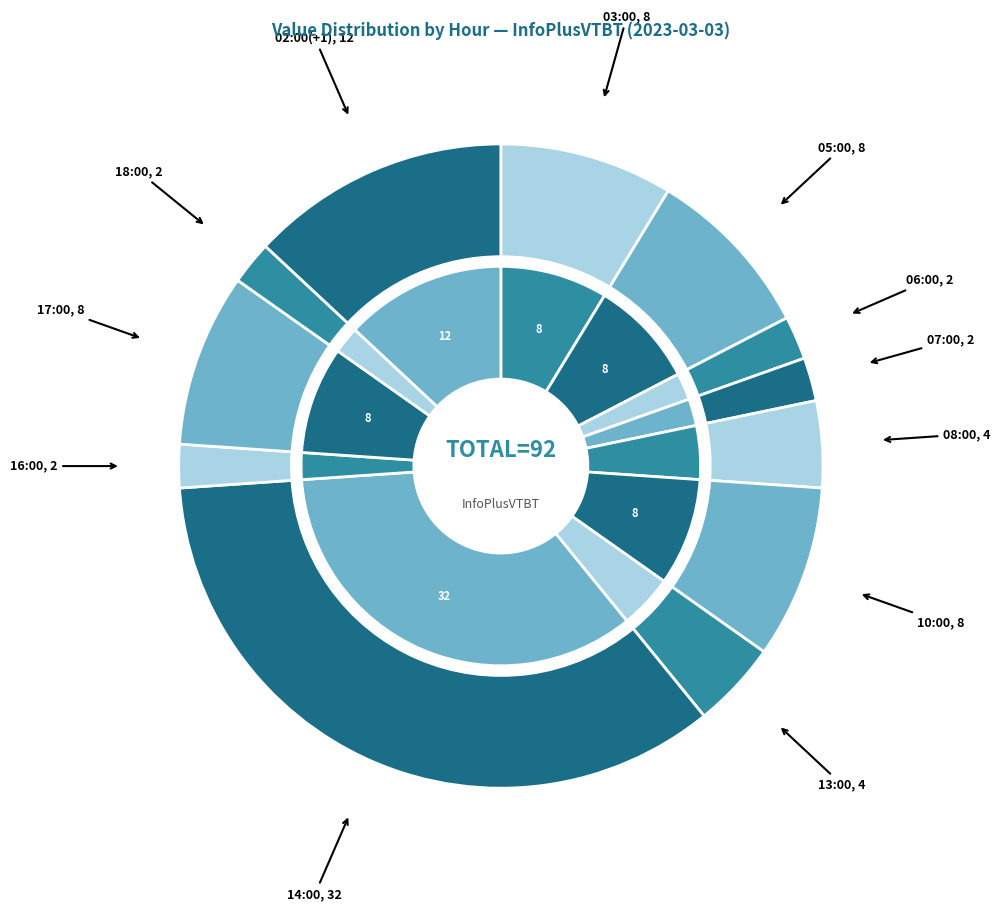

Is the sum of 03:00 and 05:00 greater than half?

No